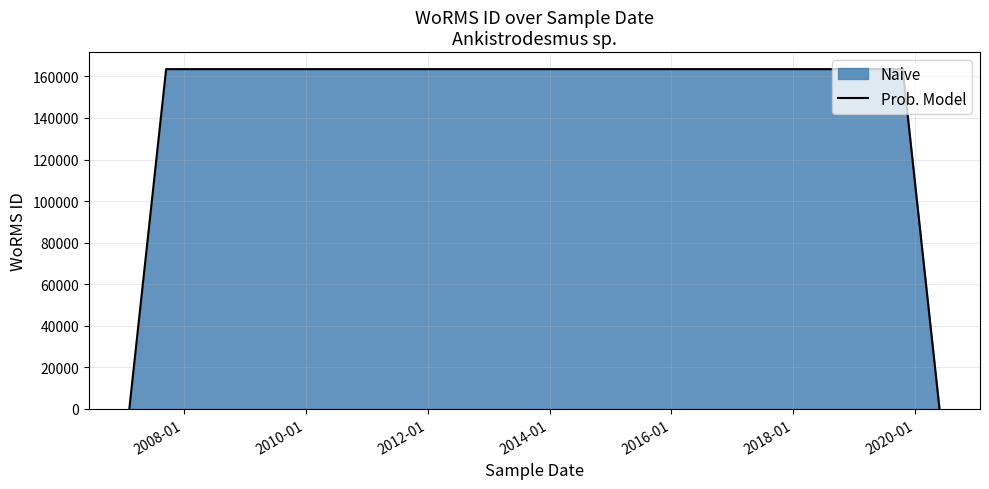

What is the difference between the second highest and minimum values?

163489